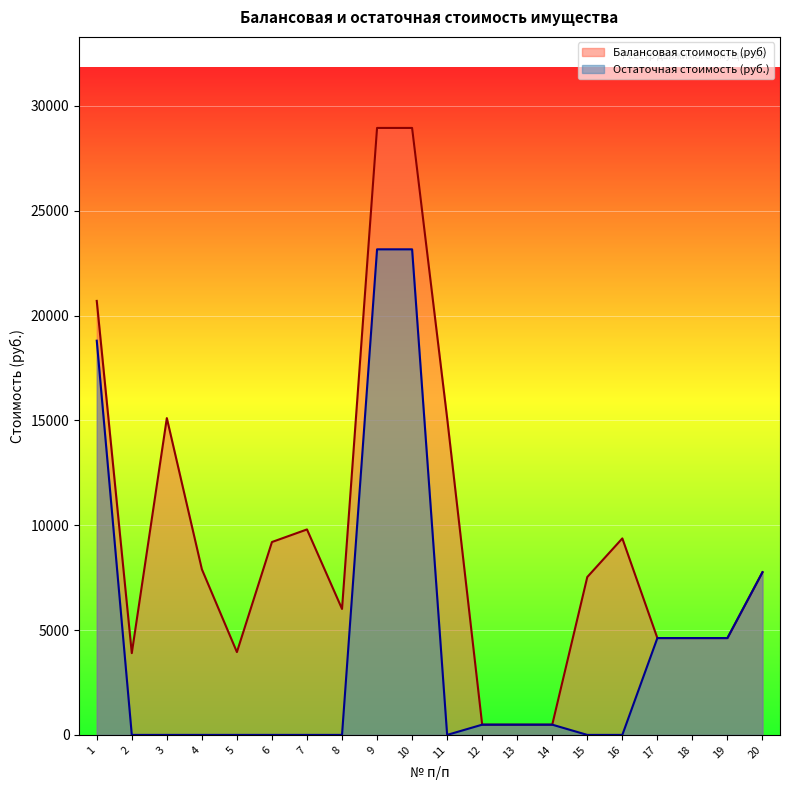

Which category has the lowest value in the Остаточная стоимость (руб.) series?

2